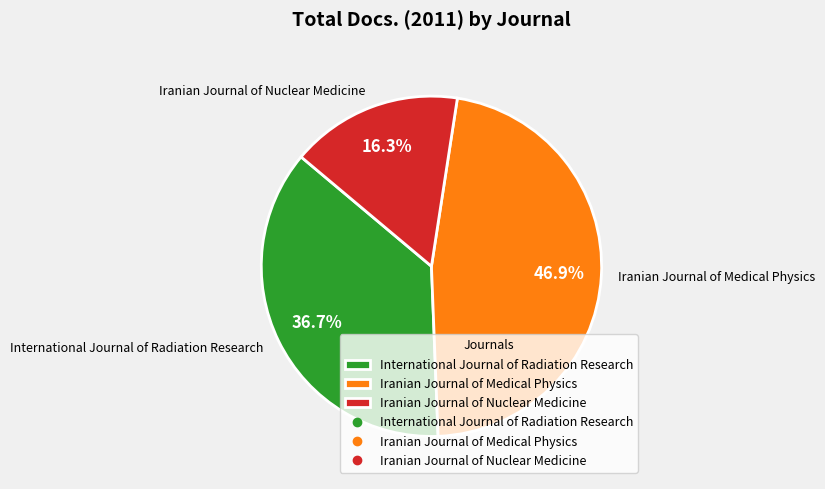

What is the largest slice in the pie chart?

Iranian Journal of Medical Physics